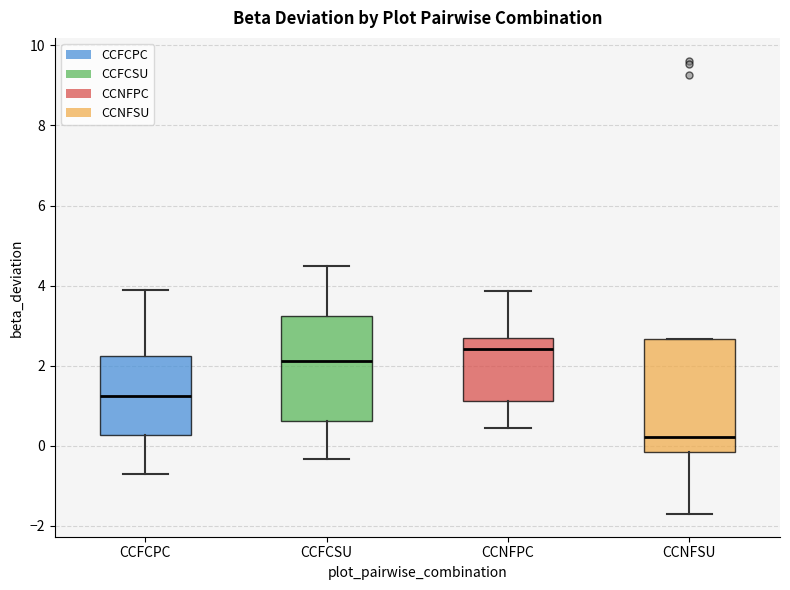

Where does the lower whisker of the box for CCFCSU end on the y-axis? The values are not printed on the chart, so give them approximately, as read against the axis.

-0.4